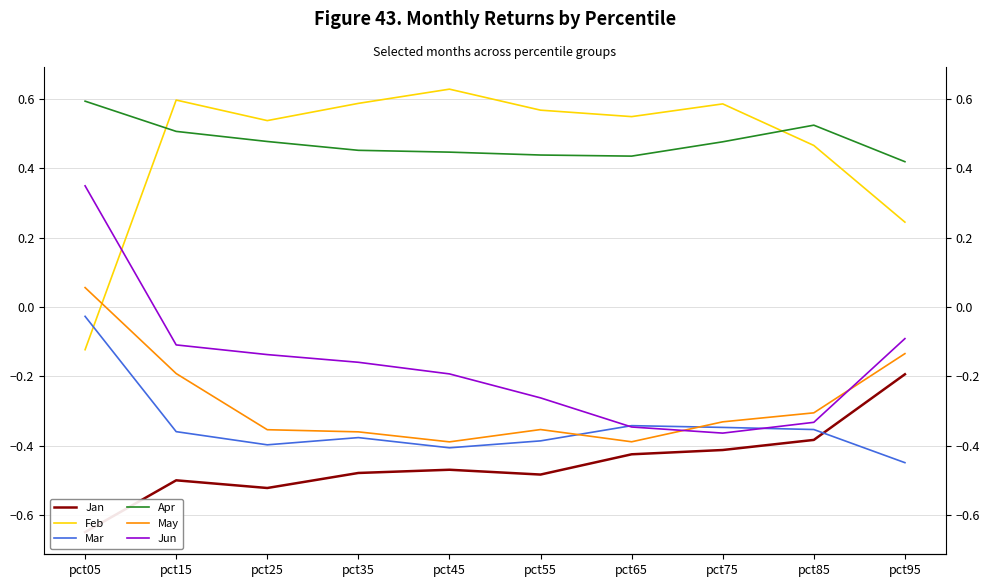

Is the value of May at pct45 greater than the value of Jun at pct35?

No